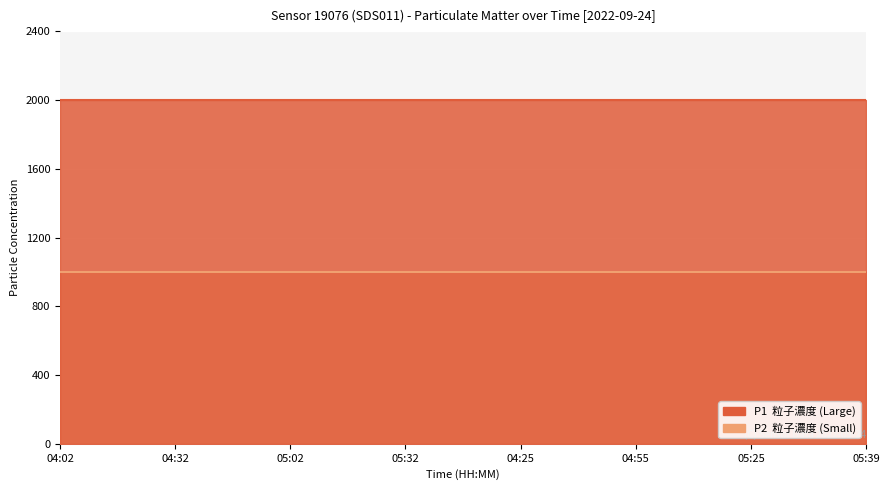

What is the minimum value shown in the chart?

999.9